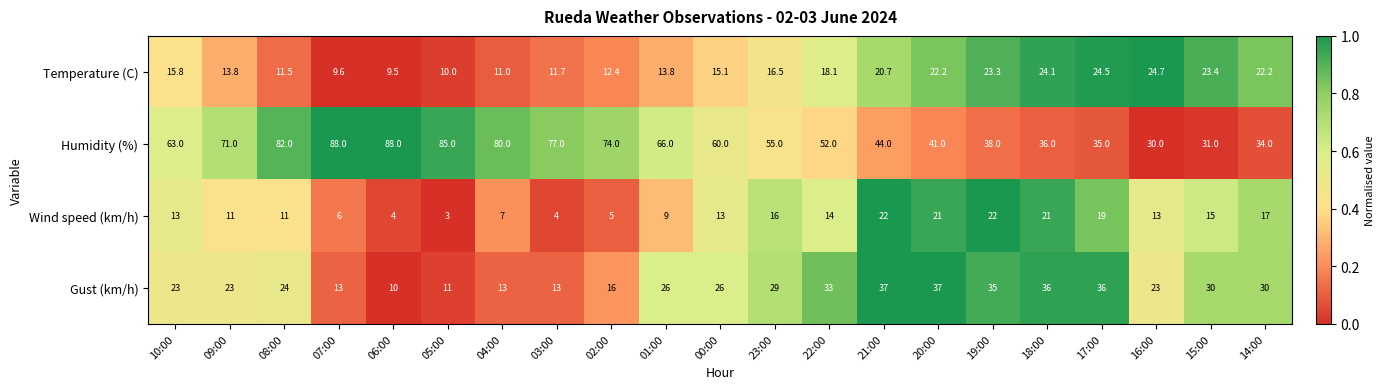

The Gust (km/h) series shows 26.0 at 01:00. True or false?

True